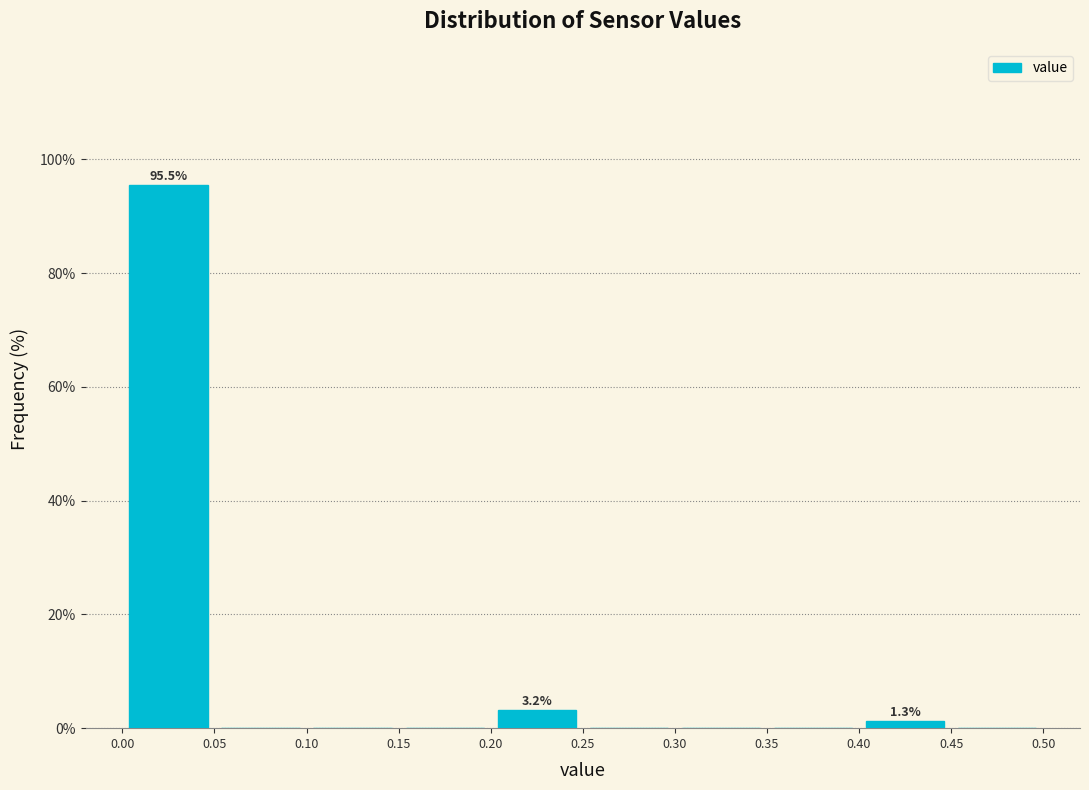

Over which range of the x-axis is the bar tallest?

0.00 to 0.05